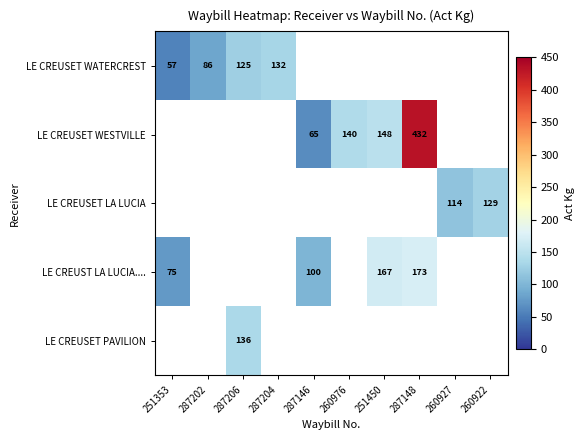

How many data points does each series have?

10